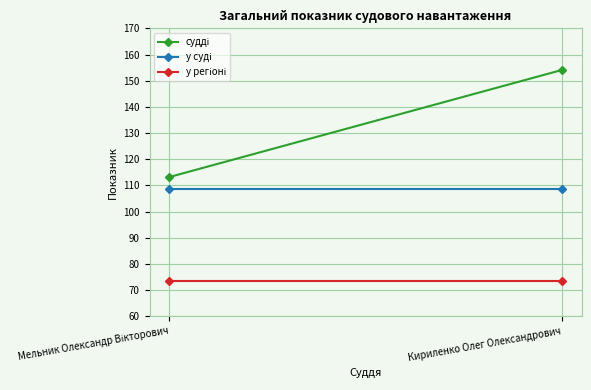

What are all the series names shown in the legend?

судді, у суді, у регіоні